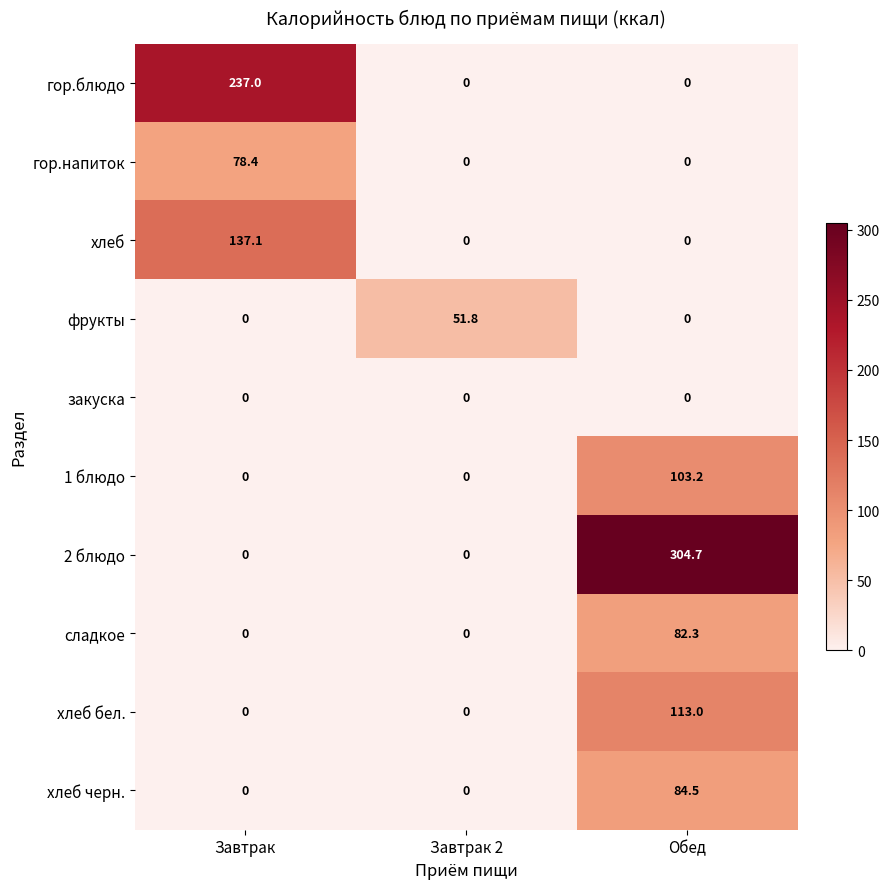

What is the average value of the 2 блюдо series?

101.6